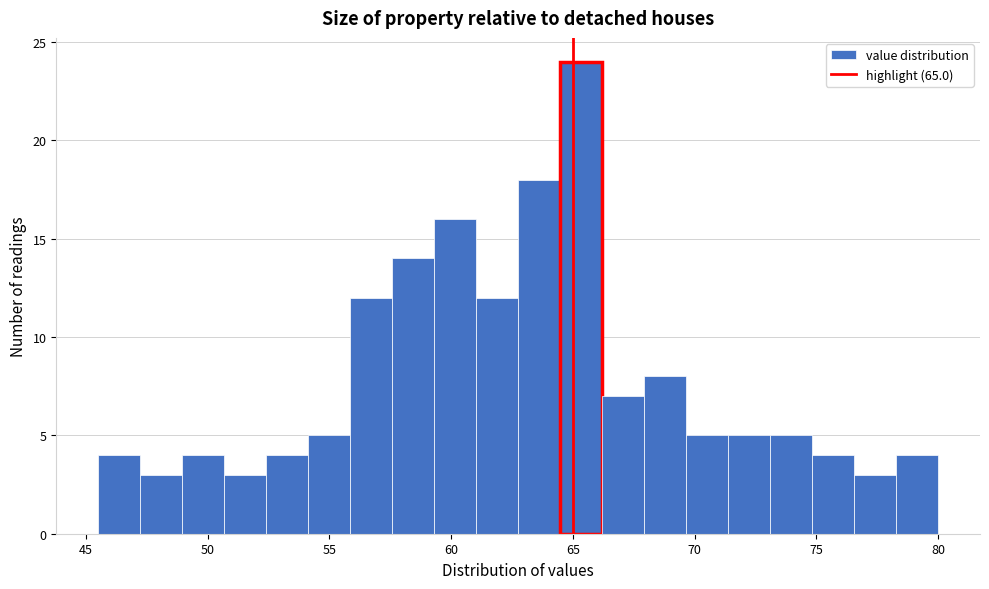

Around what value on the x-axis is the tallest bar? Give the approximate position of its centre, as read against the axis.

65.5